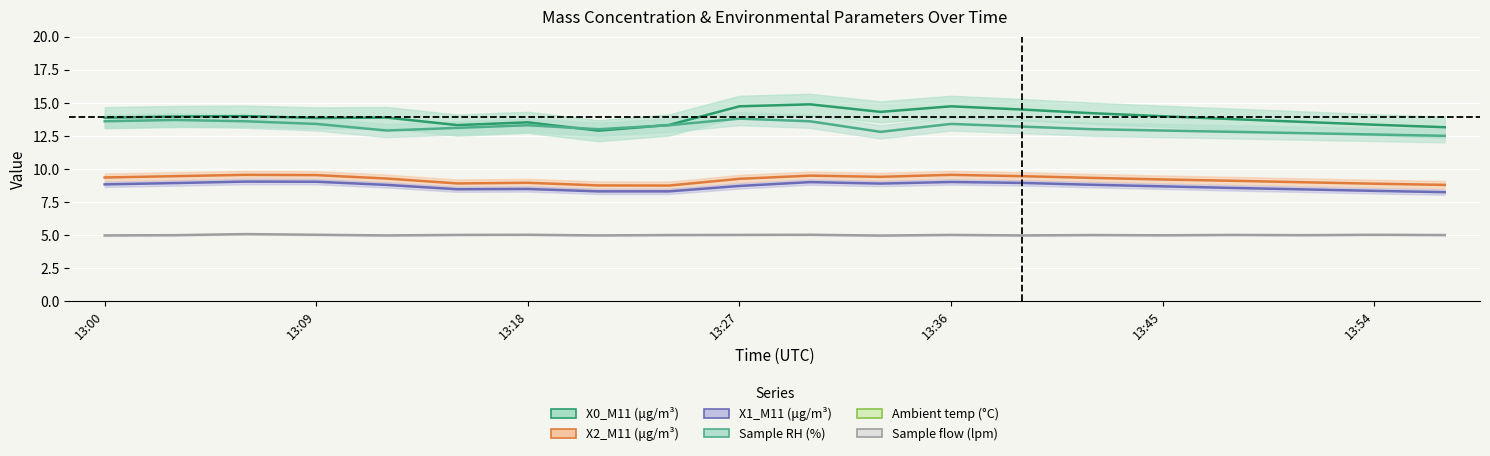

At which label does X1_M11 (μg/m³) reach its peak?

13:06